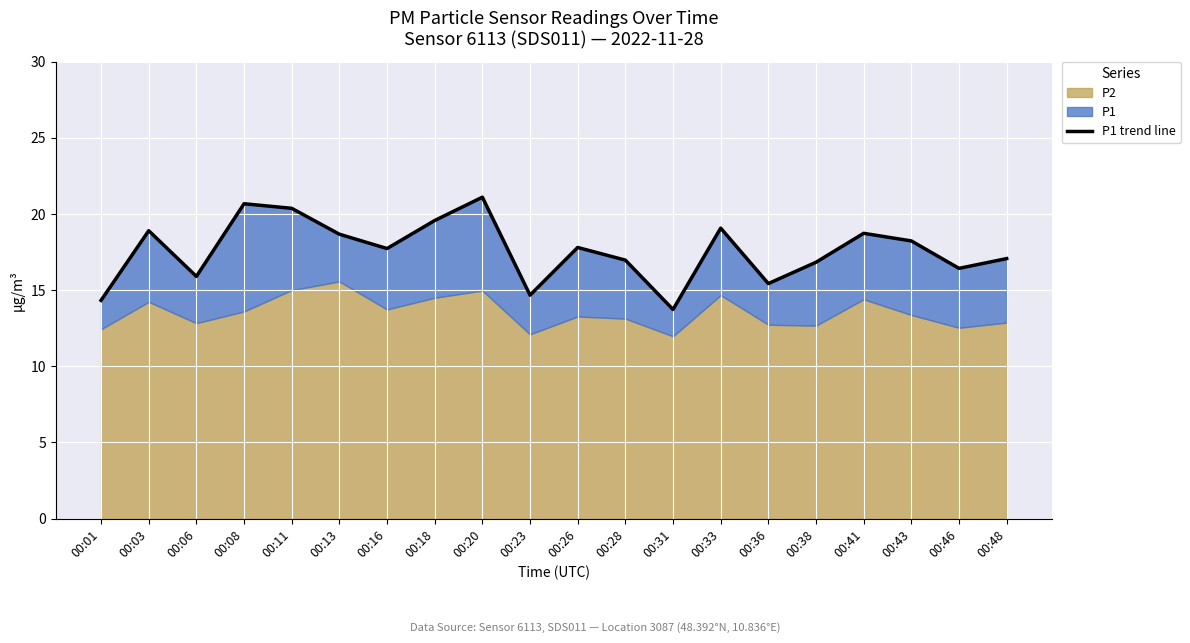

What is the ratio of the value at 00:26 to the value at 00:01?

1.2